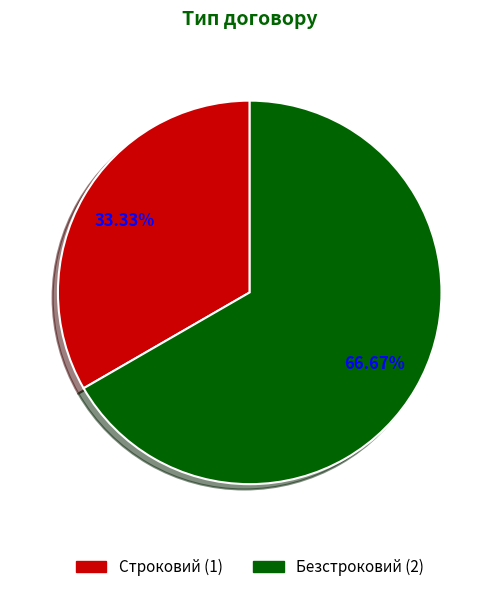

Between Безстроковий and Строковий, which is larger?

Безстроковий